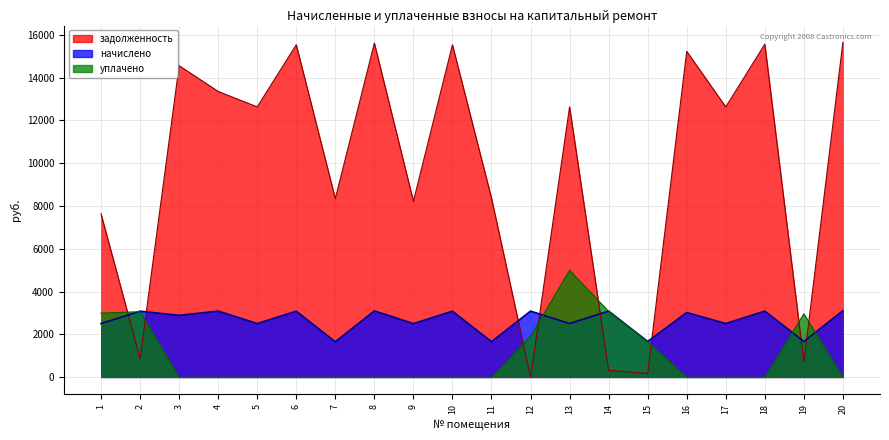

What is the maximum value for задолженность?

15652.0